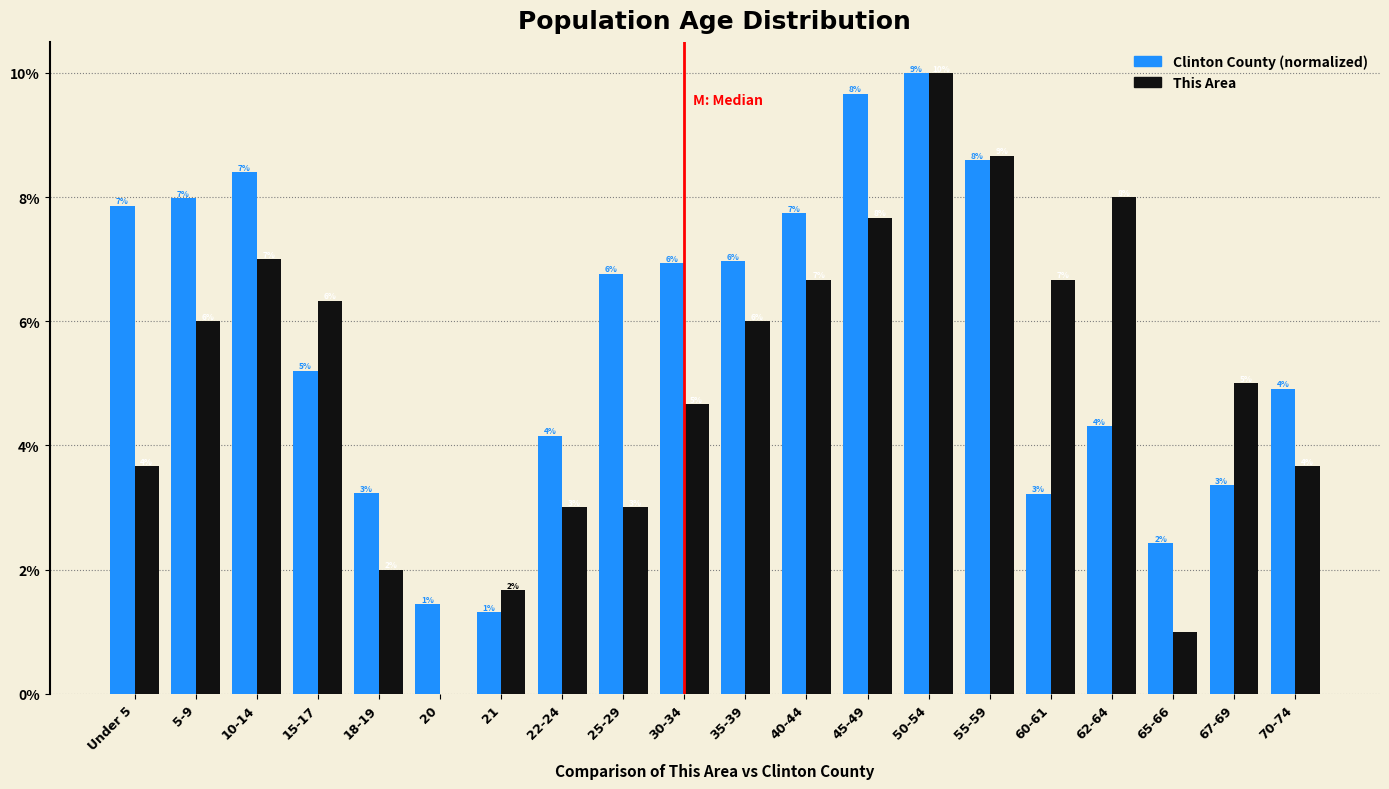

Does the chart contain stacked bars?

No